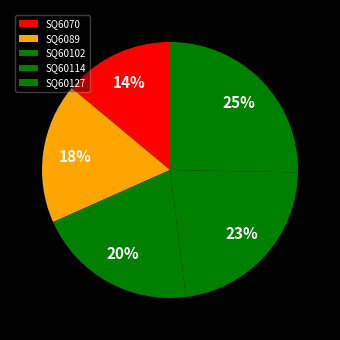

True or false: SQ60114 accounts for 23% of the total.

True